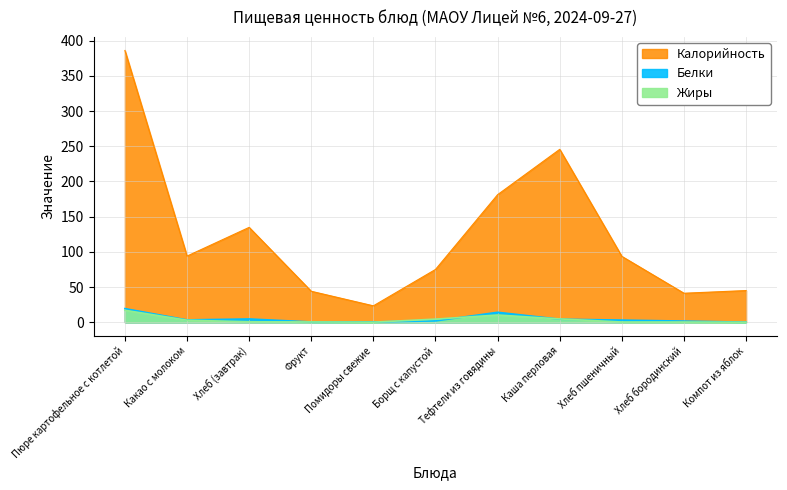

True or false: Жиры has a value of 29.2 at Пюре картофельное с котлетой.

False